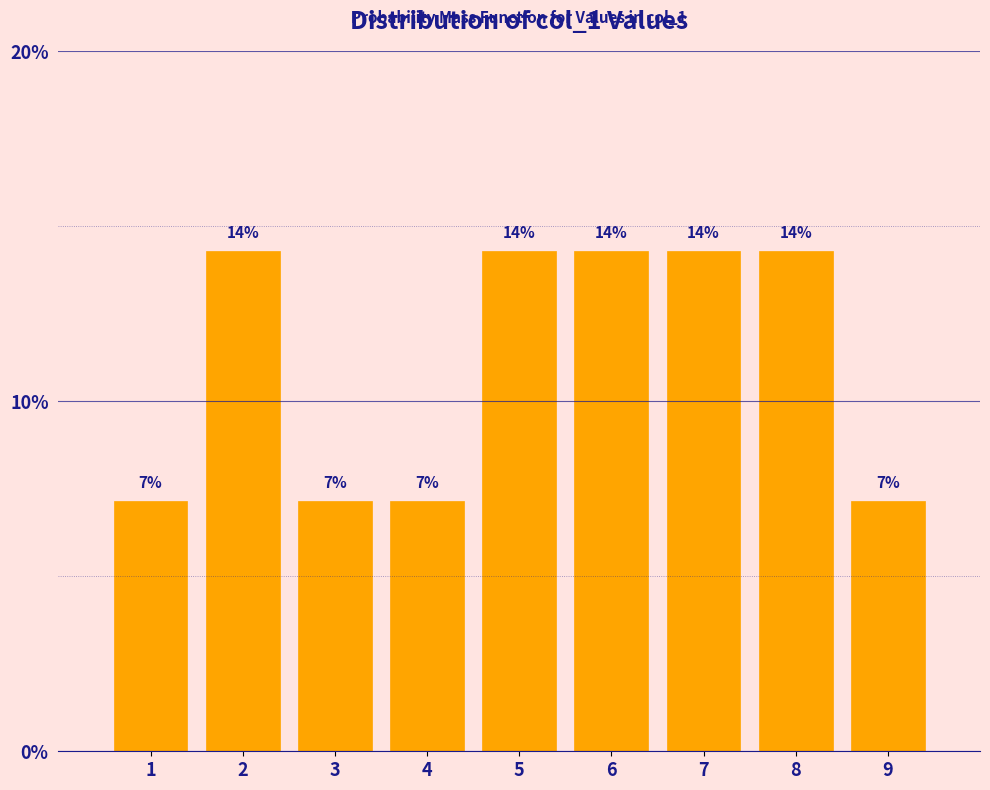

How many bars are there in total?

9